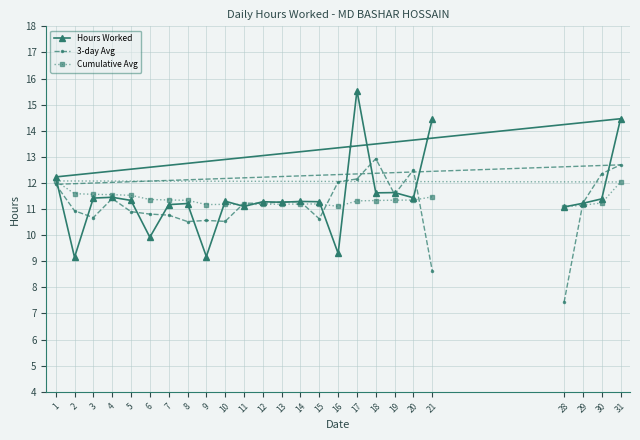

What is the difference between the Cumulative Avg values at 30 and 6?

0.1